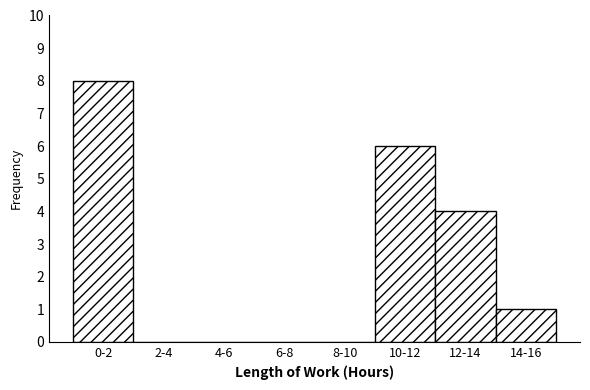

Reading left to right, extract all data points from this chart.

0-2=8	2-4=0	4-6=0	6-8=0	8-10=0	10-12=6	12-14=4	14-16=1